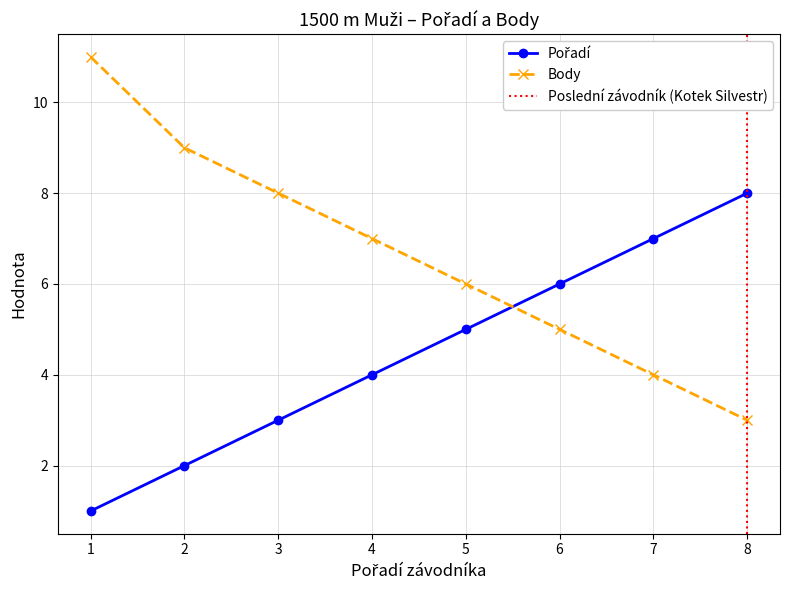

What is the value of the Body point at the 3rd from the left?

8